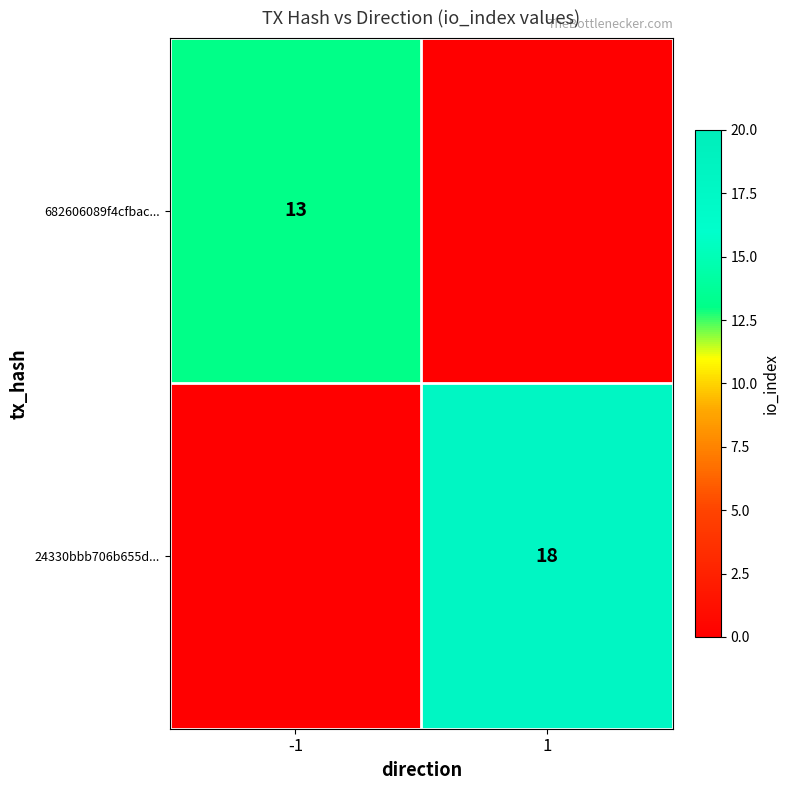

The 24330bbb706b655d... series shows 18 at 1. True or false?

True